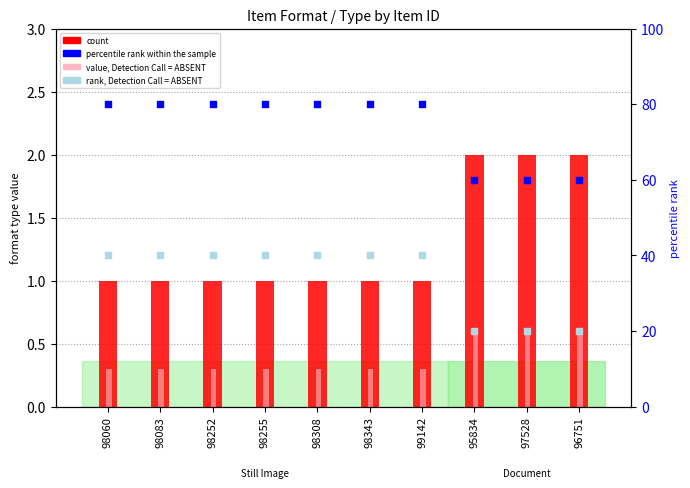

Which series has the largest Y range (max minus min)?

percentile rank within the sample